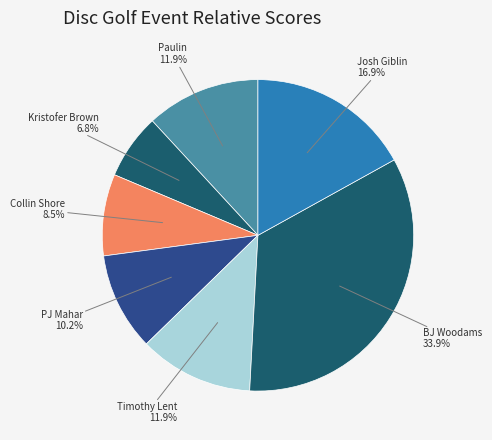

Count the number of slices in the pie.

7